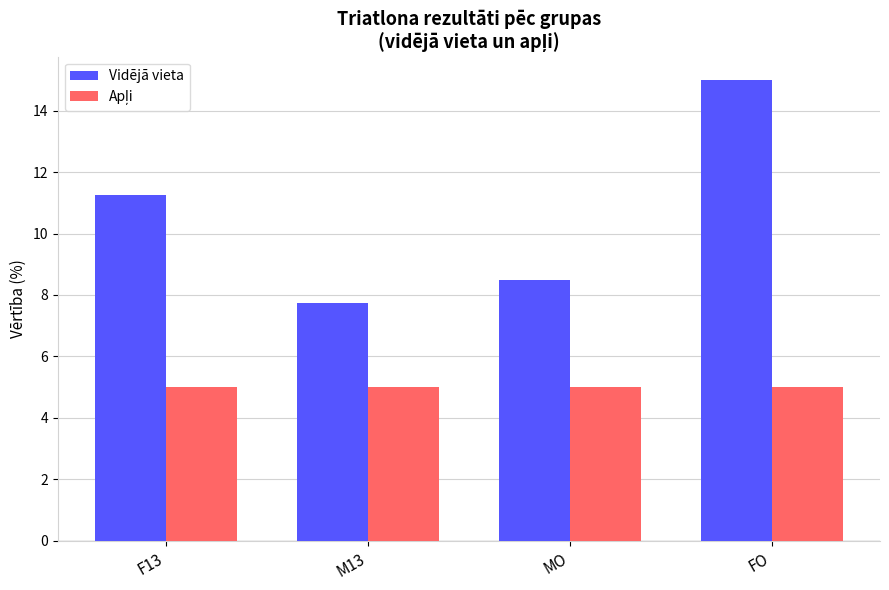

Which label corresponds to the largest value in the chart?

FO